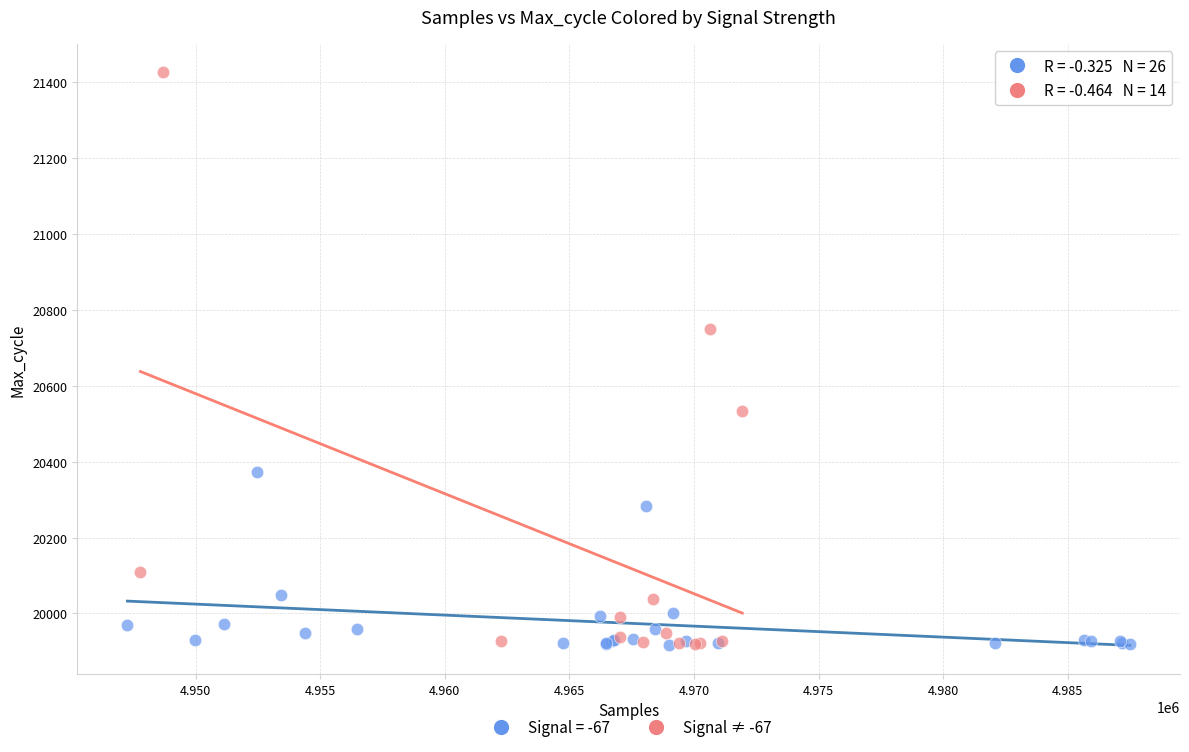

Which series reaches the maximum Y coordinate?

Signal ≠ -67